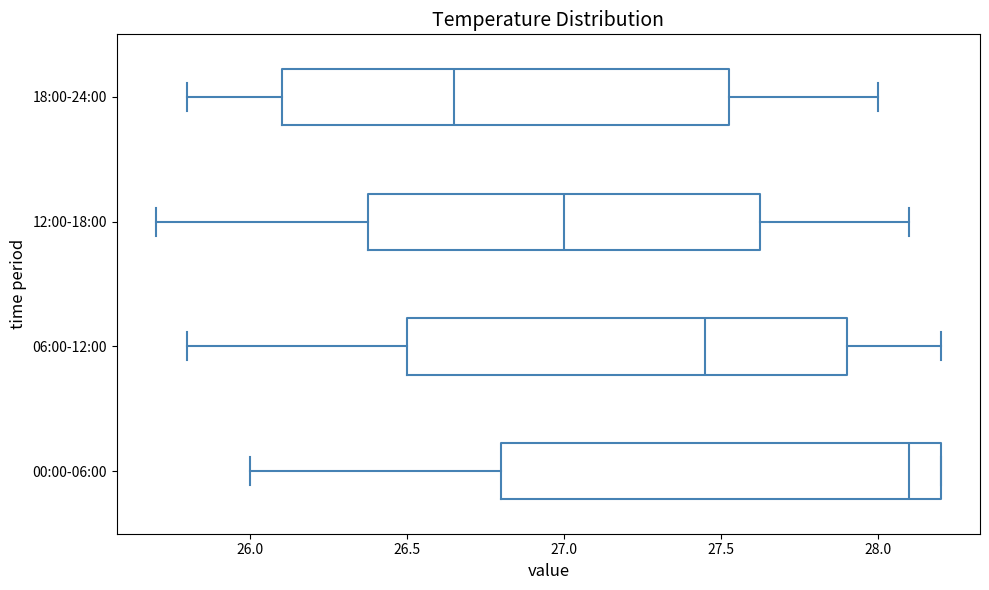

Where does the median line of the box for 12:00-18:00 sit on the x-axis? The values are not printed on the chart, so give them approximately, as read against the axis.

27.00